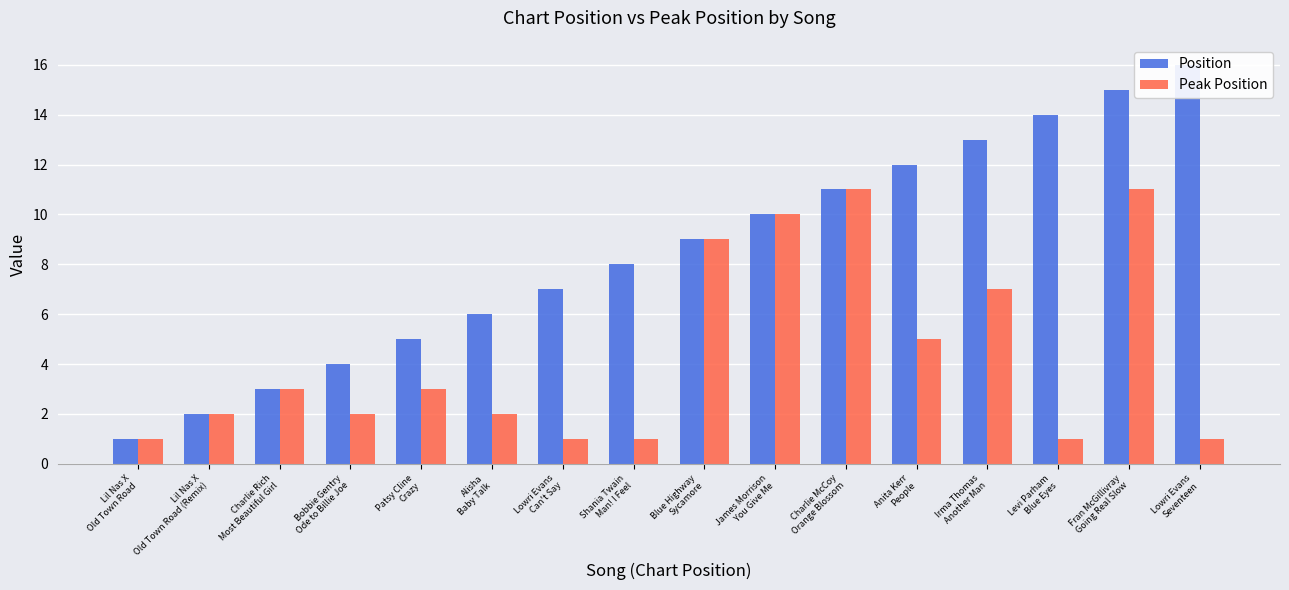

At which label does Peak Position first exceed 3?

Blue Highway
Sycamore